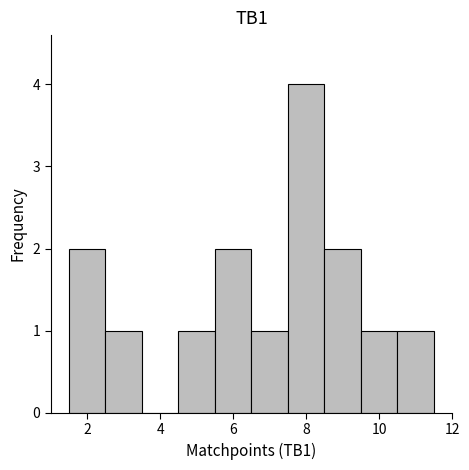

Reading left to right, list every bar in this chart as the range it spans on the x-axis followed by its height. Neither the bar edges nor the heights are printed on the chart, so give them approximately, as read against the axes.

1.5 to 2.5: 2
2.5 to 3.5: 1
3.5 to 4.5: 0
4.5 to 5.5: 1
5.5 to 6.5: 2
6.5 to 7.5: 1
7.5 to 8.5: 4
8.5 to 9.5: 2
9.5 to 10.5: 1
10.5 to 11.5: 1